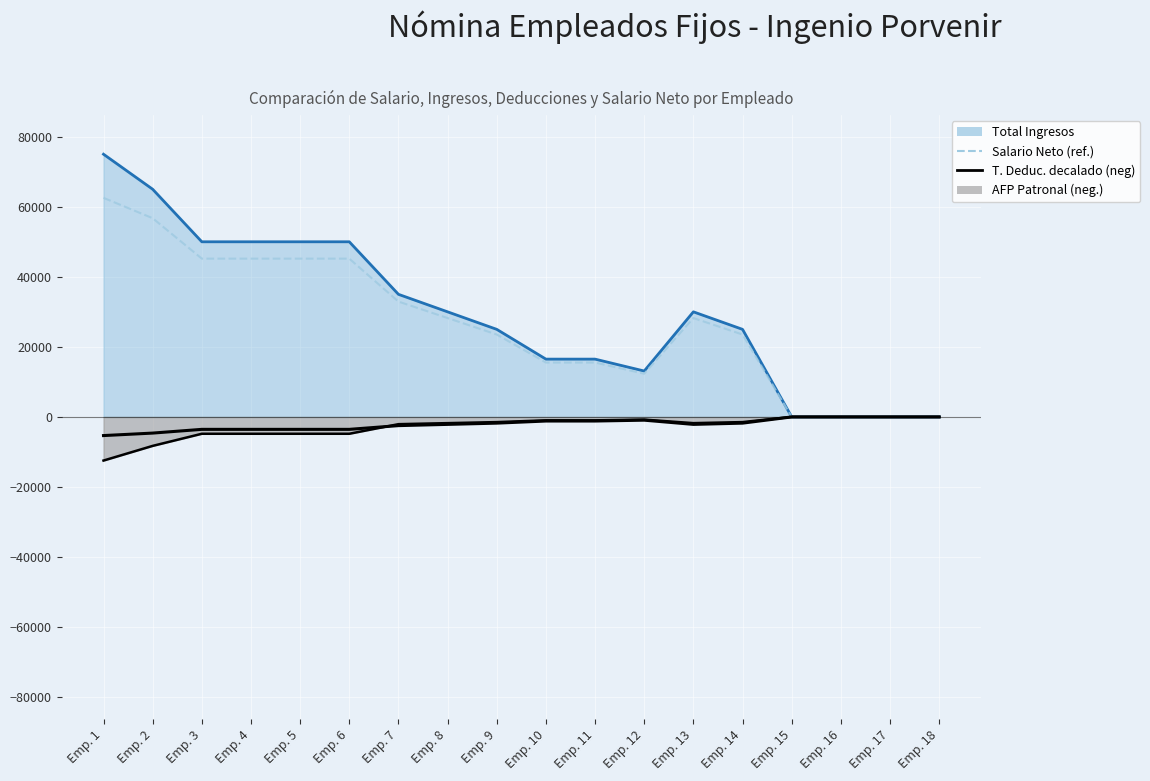

True or false: Salario Neto (ref.) and AFP Patronal (negativo) cross at least once.

False